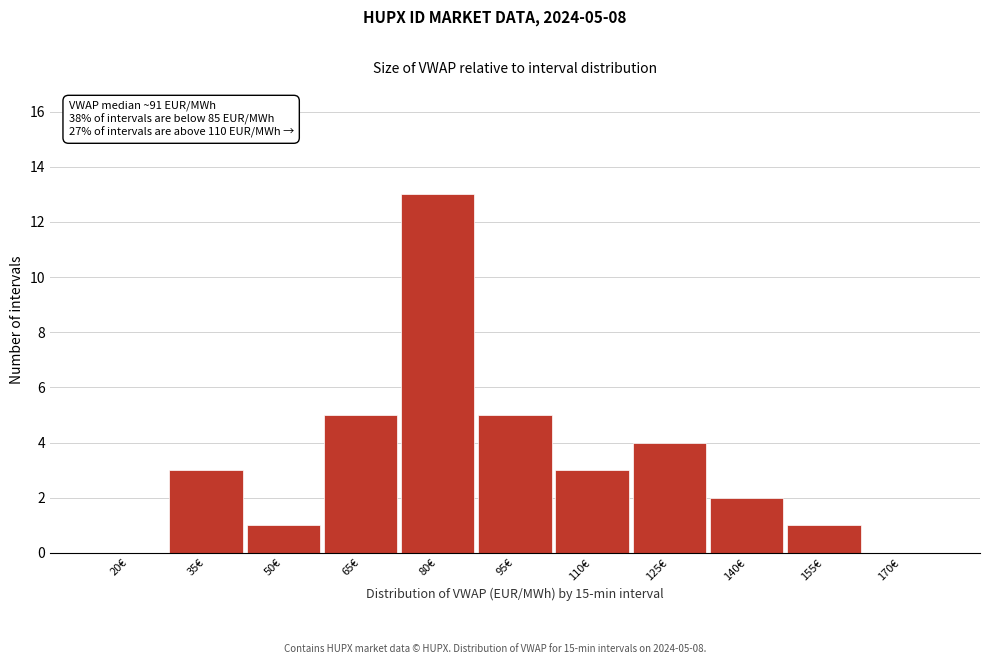

Reading left to right, what are all the values shown in this chart?

20€=0	35€=3	50€=1	65€=5	80€=13	95€=5	110€=3	125€=4	140€=2	155€=1	170€=0